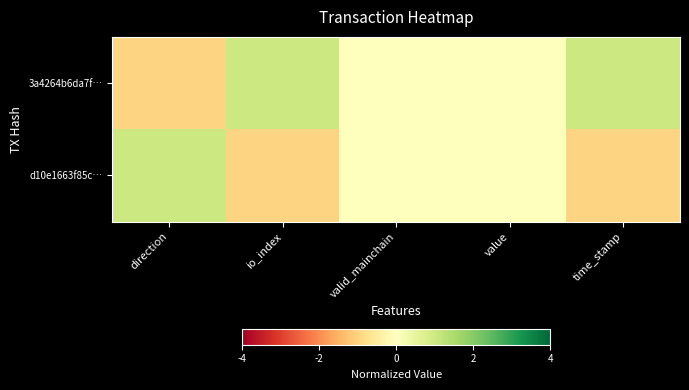

List the series in order of their peak value, lowest first.

3a4264b6da7f…, d10e1663f85c…